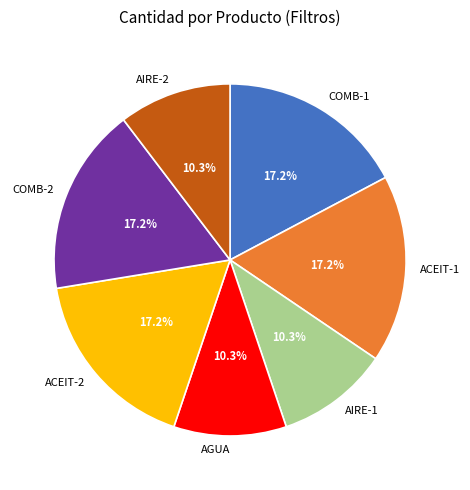

Between COMB-1 and AGUA, which is larger?

COMB-1